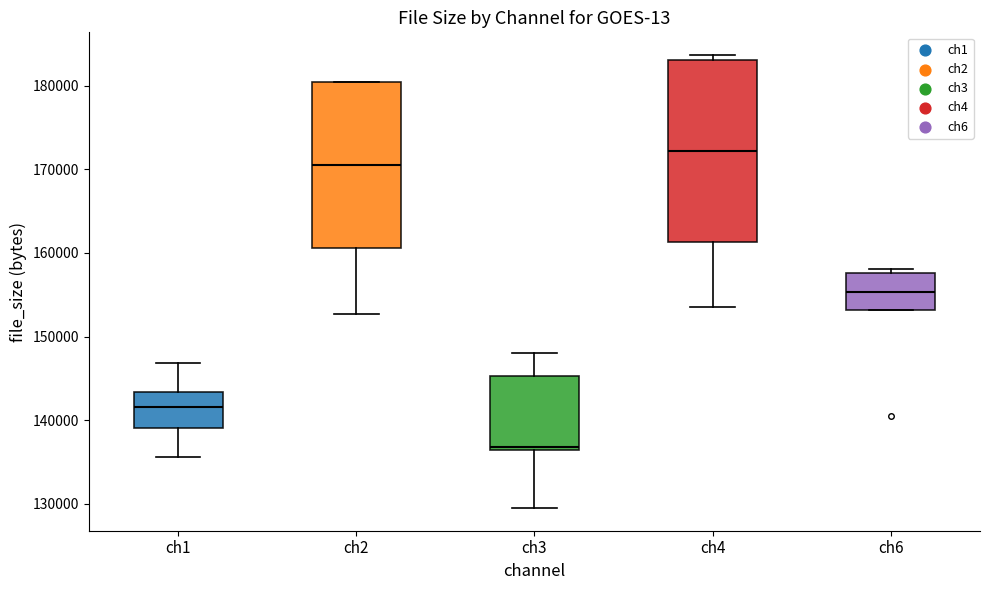

Reading left to right, transcribe this box plot: for each box, give where its median line is, the range the box spans, and where its two whiskers end, as read against the y-axis. The values are not printed on the chart, so give them approximately, as read against the axis.

ch1: median 142000, box 139000 to 143000, whiskers 136000 to 147000
ch2: median 171000, box 161000 to 180000, whiskers 153000 to 180000
ch3: median 137000, box 136000 to 145000, whiskers 129000 to 148000
ch4: median 172000, box 161000 to 183000, whiskers 154000 to 184000
ch6: median 155000, box 153000 to 158000, whiskers 153000 to 158000 (just above the box's upper edge)